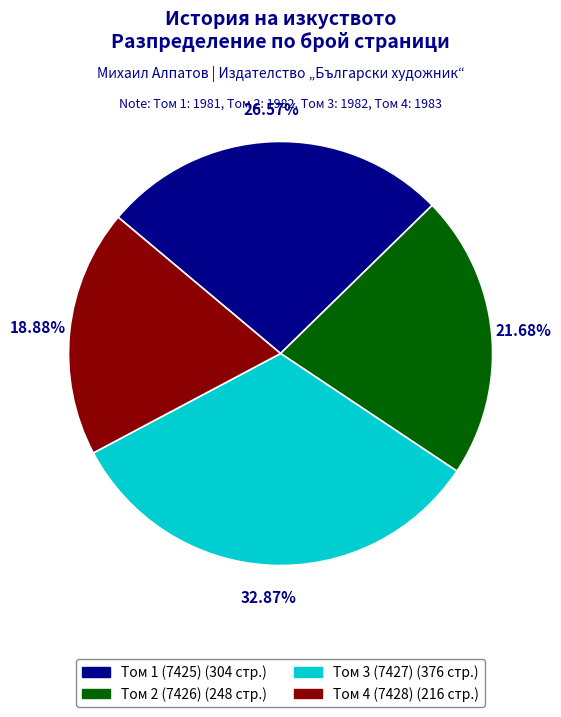

Do Том 1 (7425) and Том 3 (7427) together represent more than half of the pie?

Yes